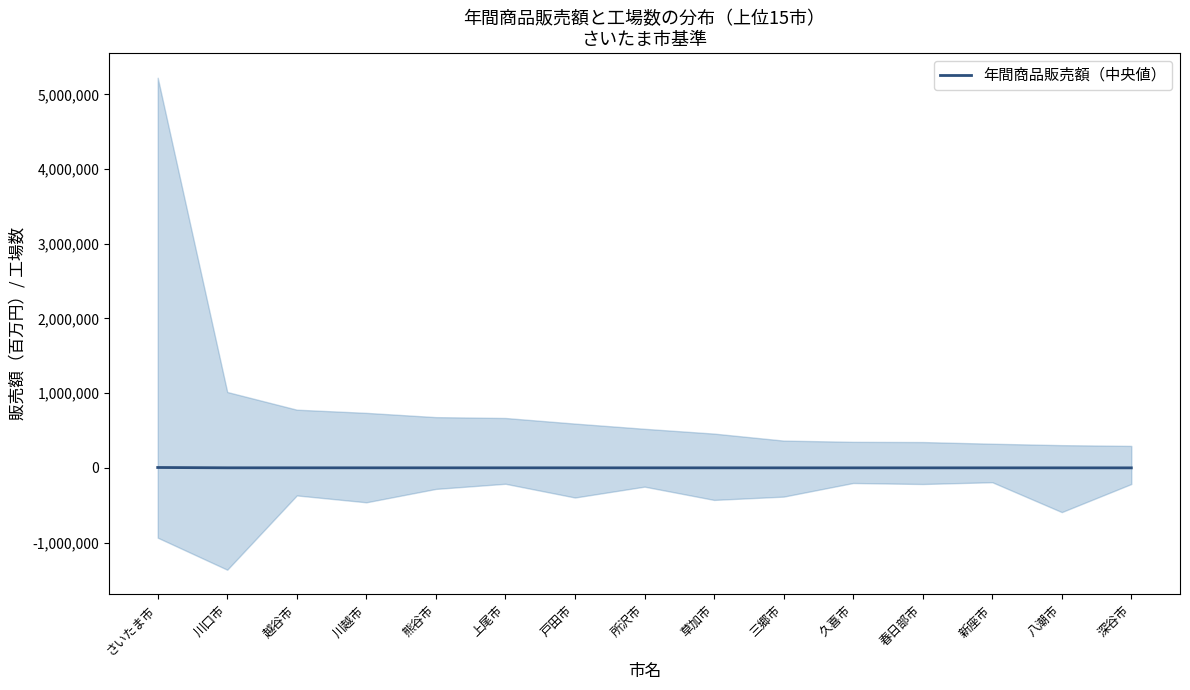

Which has a higher value, 川口市 or 越谷市?

川口市